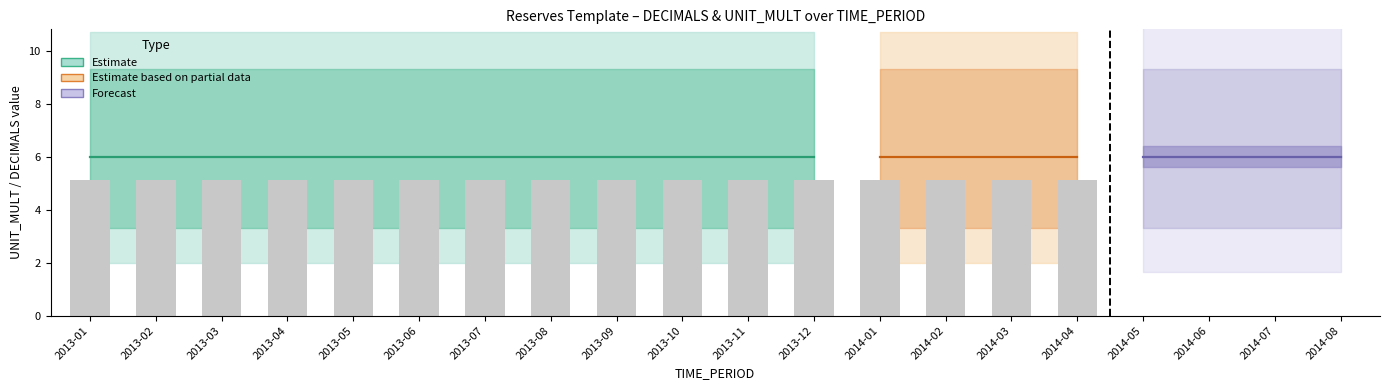

At which label is UNIT_MULT closest to 6?

2013-01